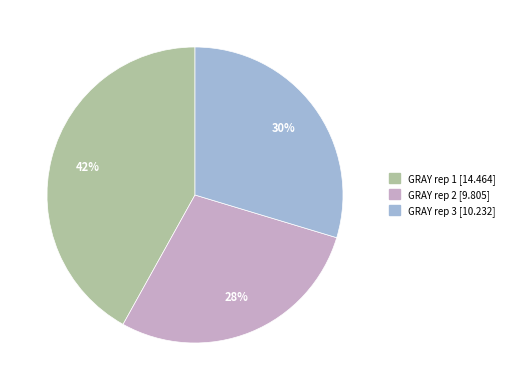

How many slices are in this pie chart?

3